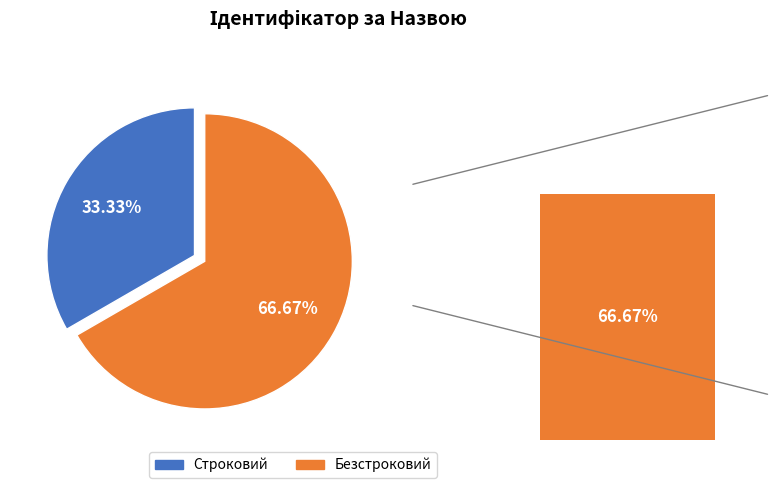

What is the largest slice in the pie chart?

Безстроковий